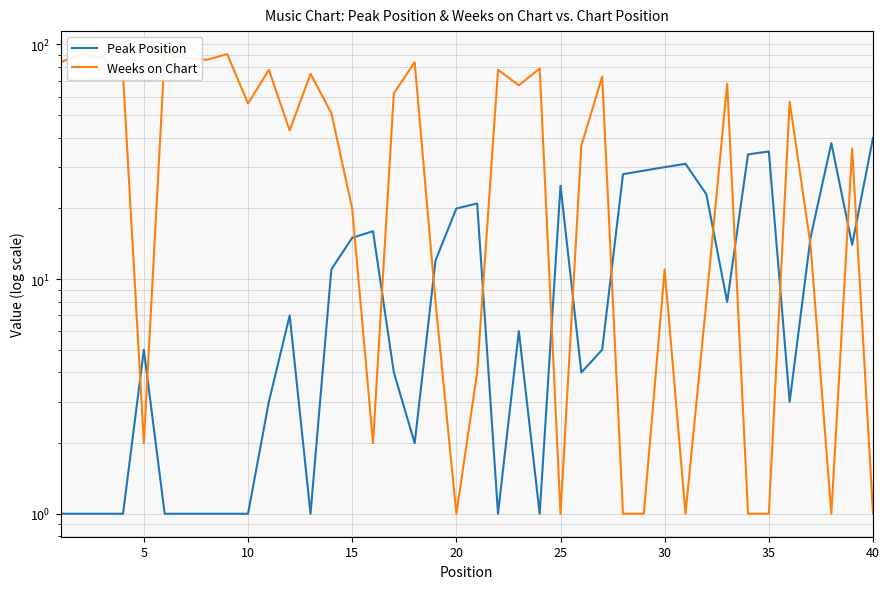

What is the value of the Peak Position point at the 27th from the left?

5